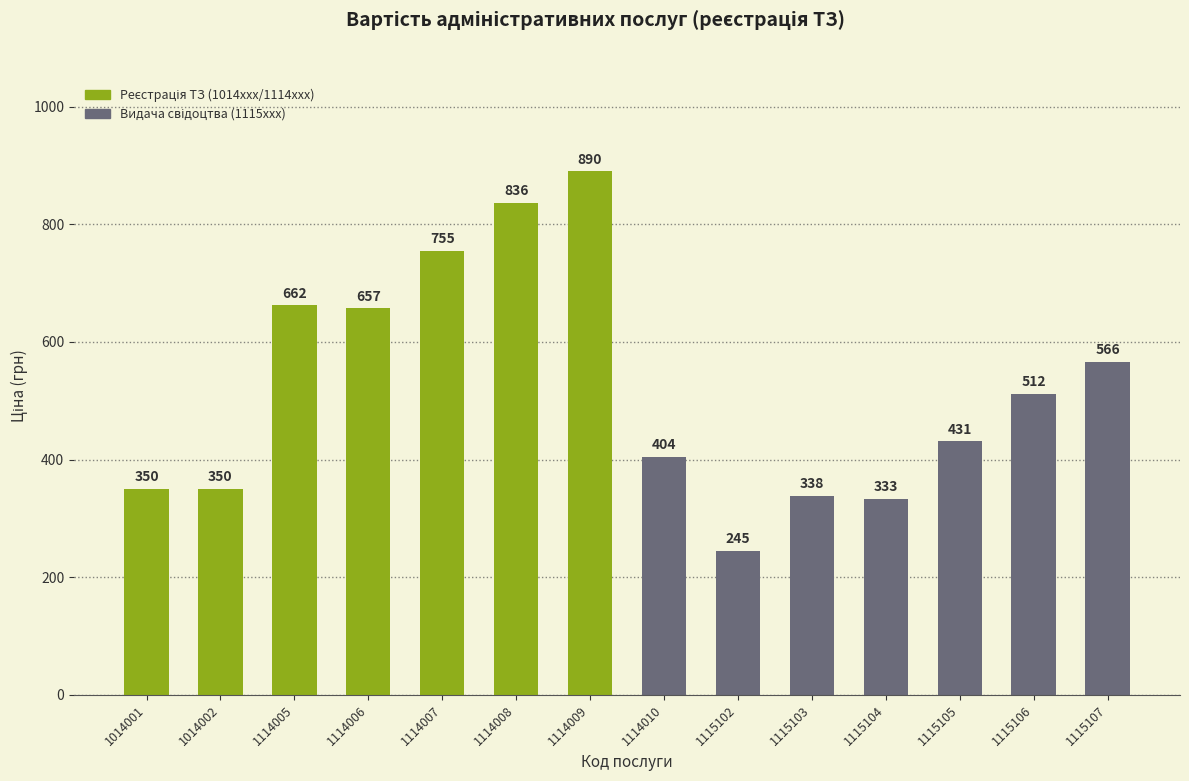

At which label does the data first exceed 512?

1114005